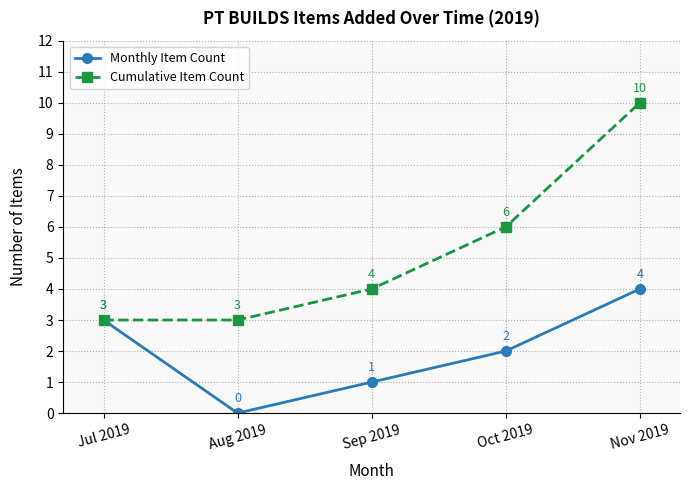

List the series in order of their overall mean, highest first.

Cumulative Item Count, Monthly Item Count